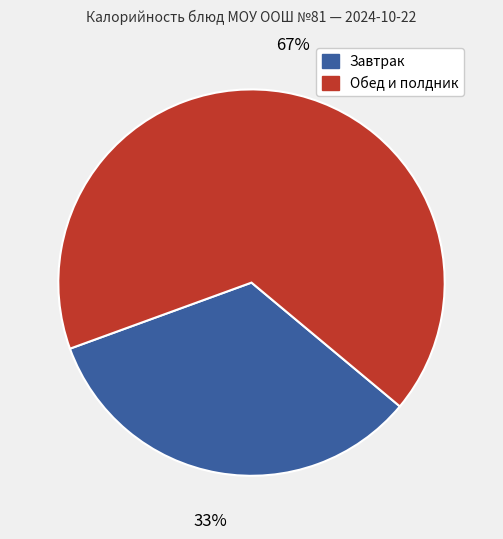

To the nearest percent, what is the average slice percentage?

50%